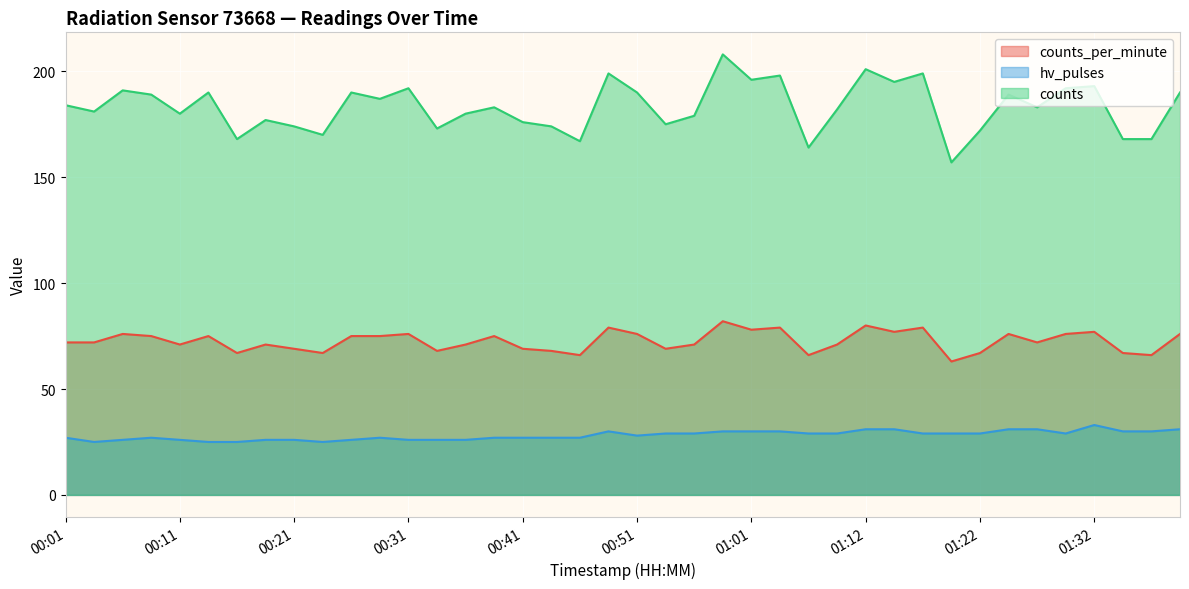

What is the value of the counts point at the 35th from the left?

183